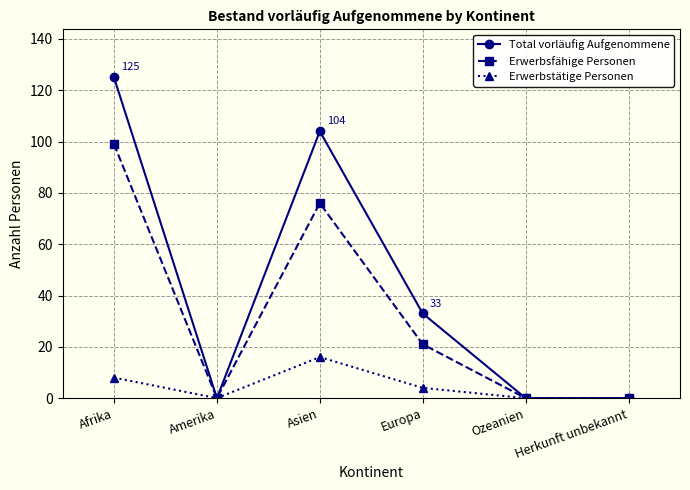

Where is the first local maximum for Erwerbsfähige Personen?

Asien